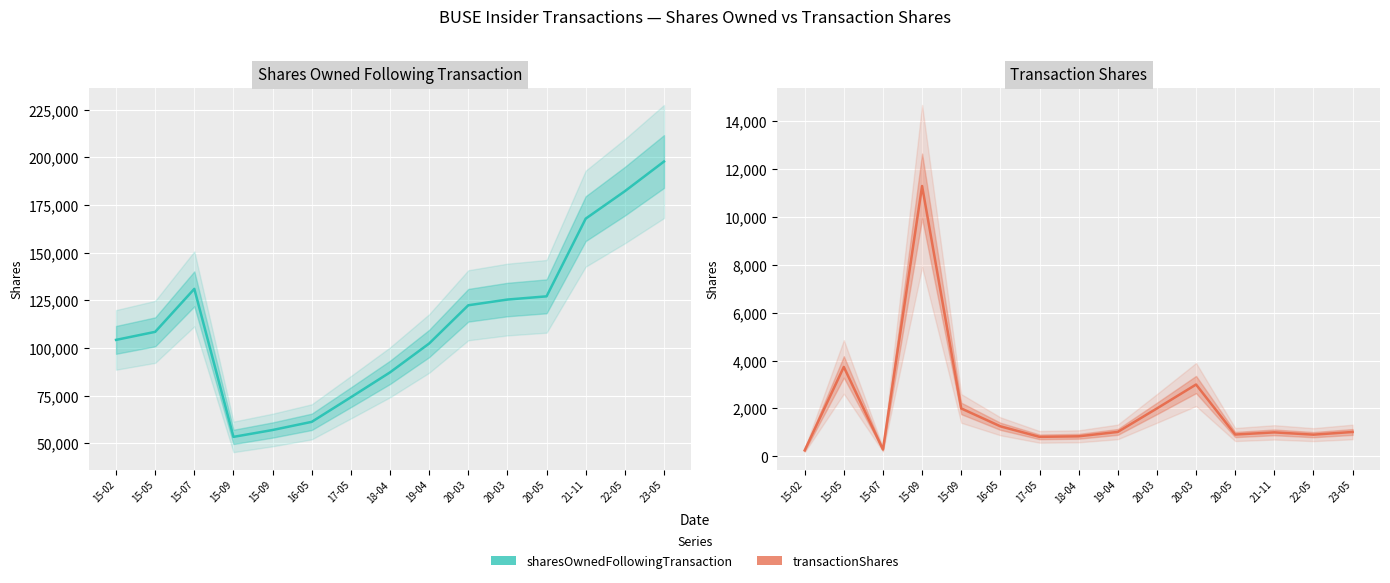

In sharesOwnedFollowingTransaction, how many points are lower than both neighbors (excluding endpoints)?

1